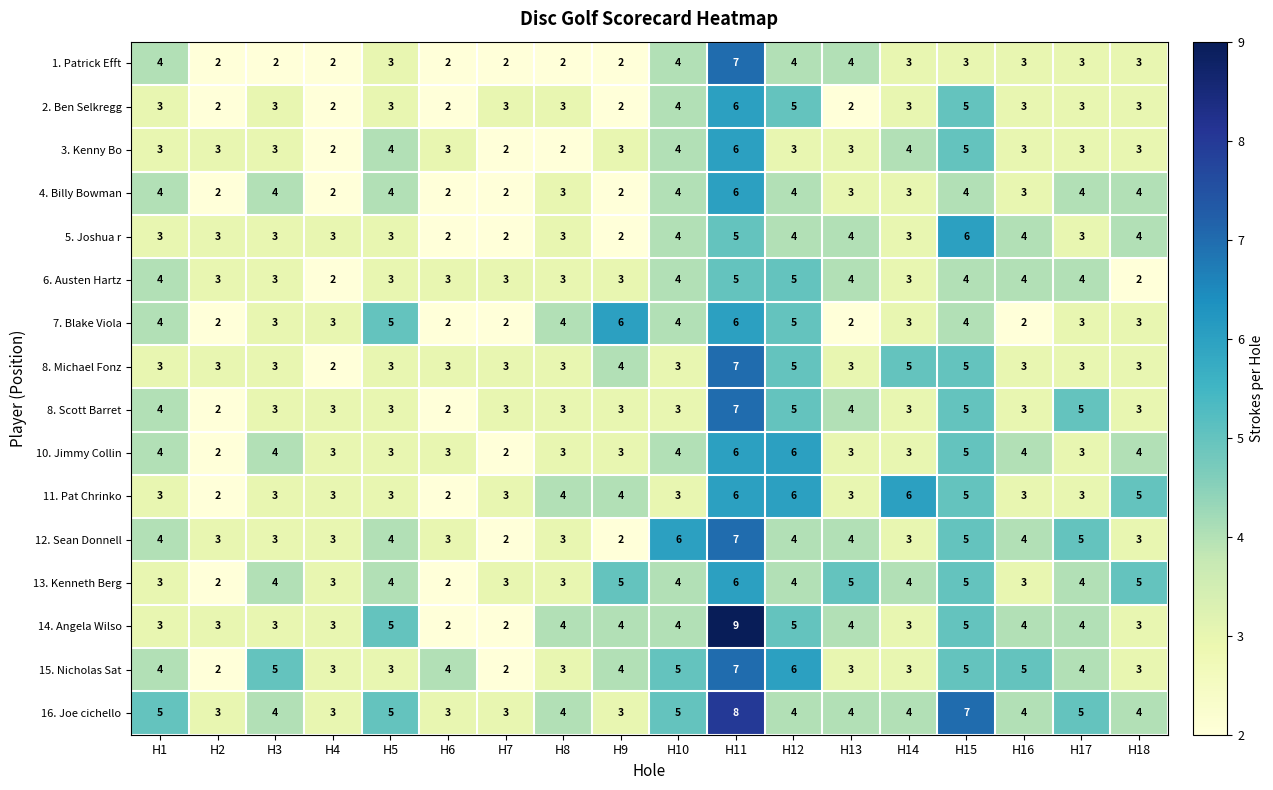

How many 11. Pat Chrinko values are between 3 and 5?

13